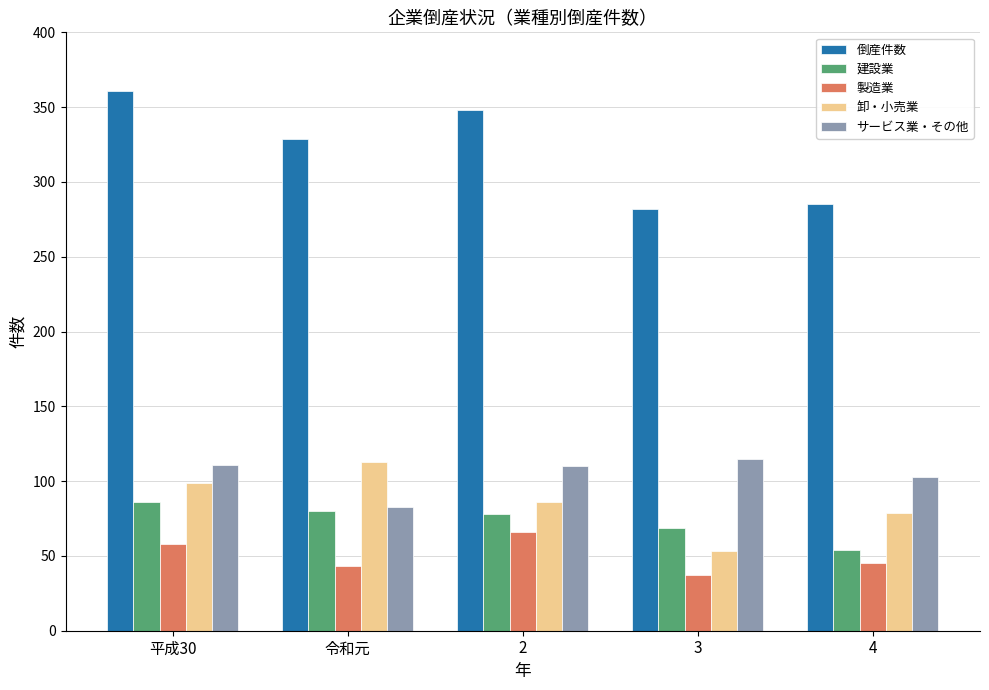

What is the sum of all サービス業・その他 values?

522